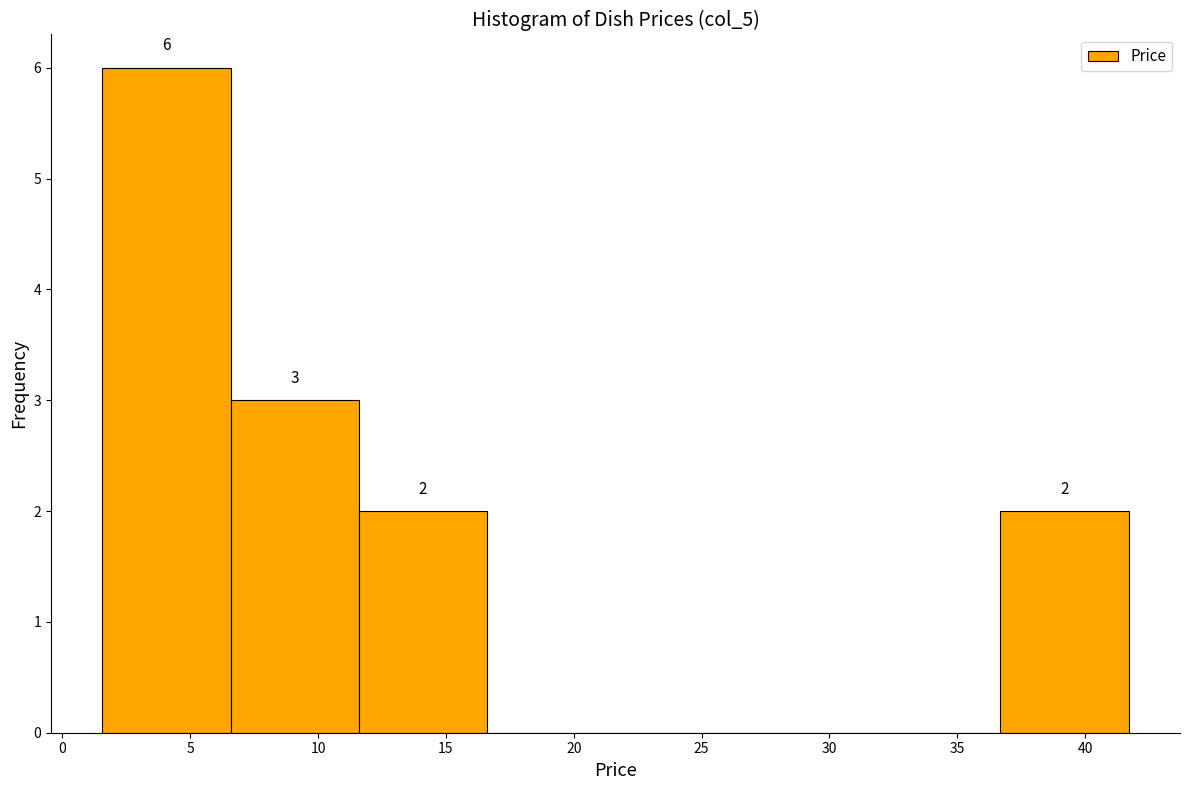

Over which range of the x-axis is the bar tallest?

1.5 to 6.5